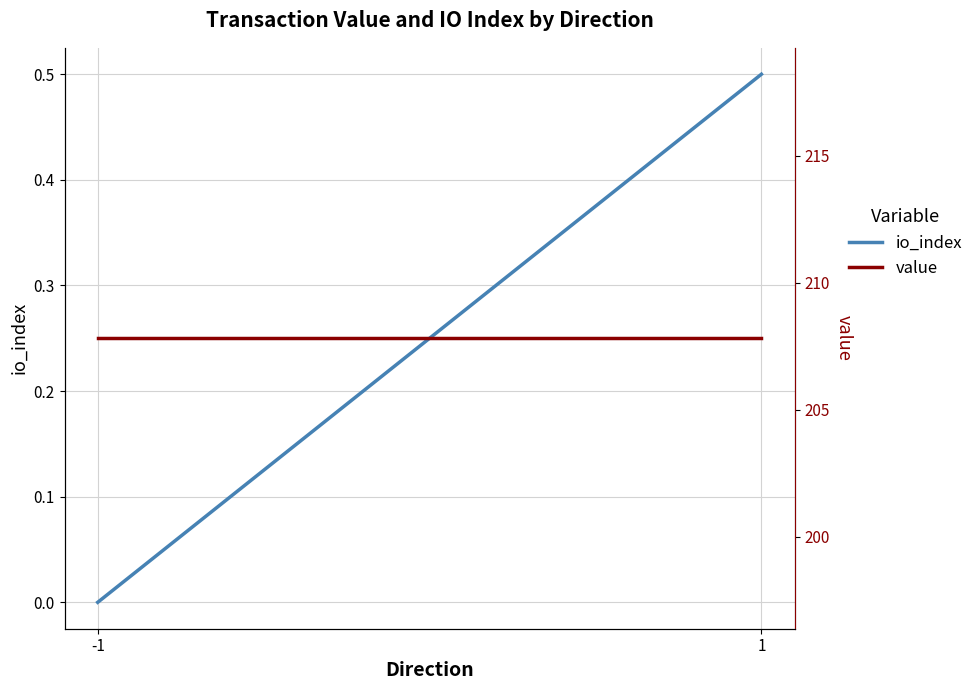

Between -1 and 1, which series saw the biggest shift?

io_index